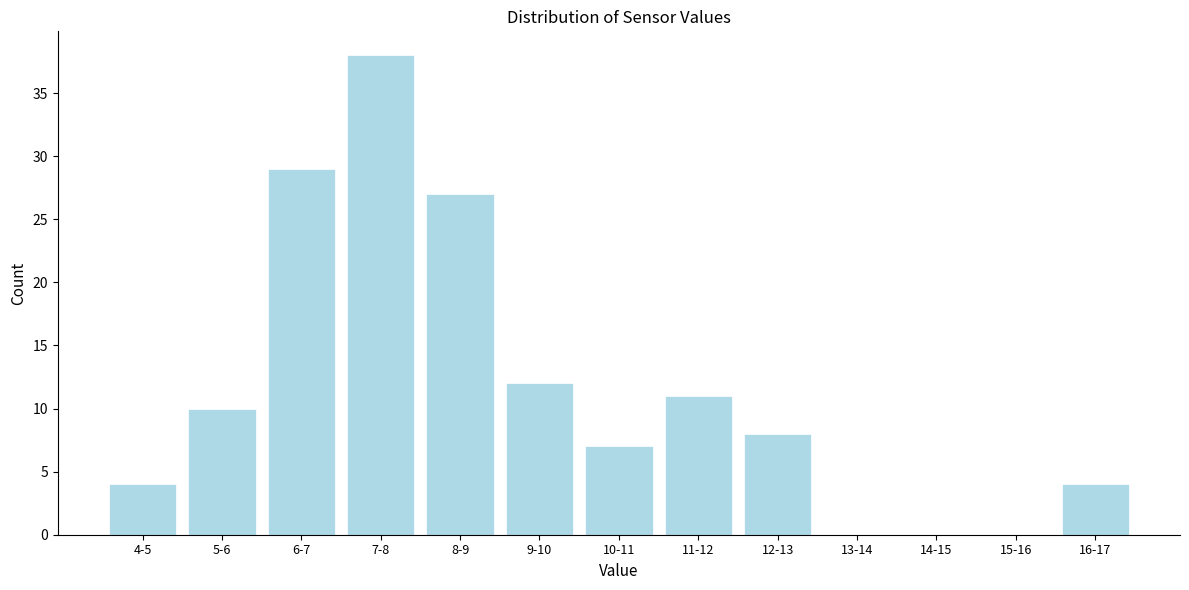

Reading left to right, transcribe all the data shown in this chart.

4-5=4	5-6=10	6-7=29	7-8=38	8-9=27	9-10=12	10-11=7	11-12=11	12-13=8	13-14=0	14-15=0	15-16=0	16-17=4